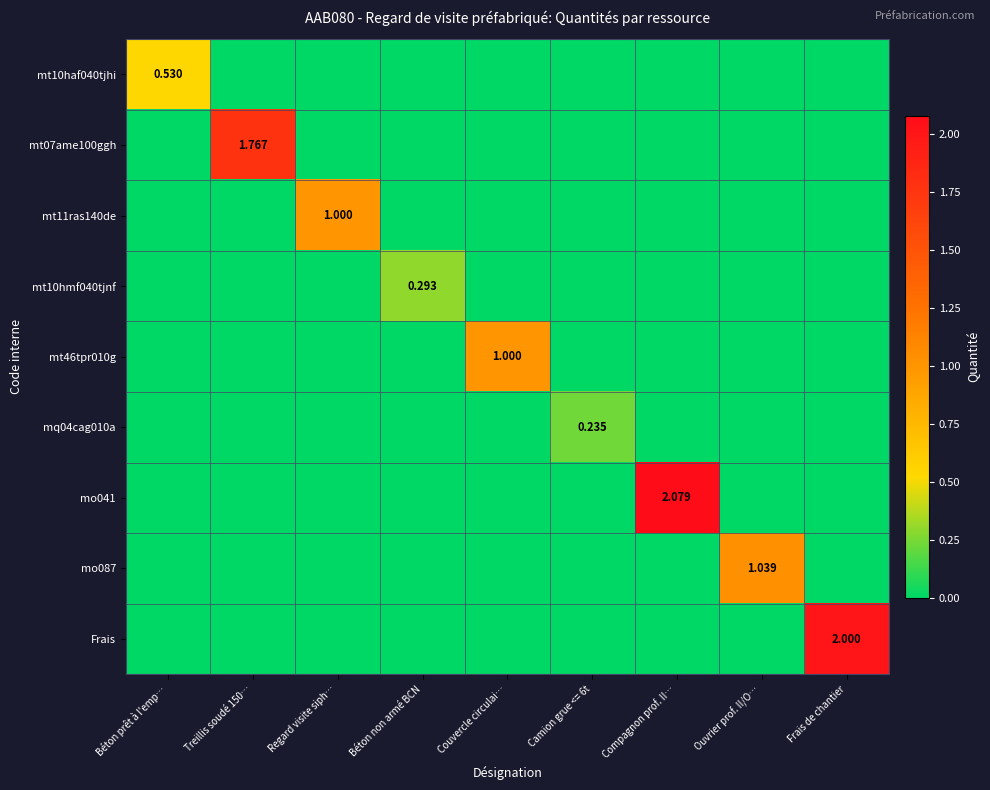

Between Béton prêt à l'emp… and Treillis soudé 150…, which series saw the biggest shift?

mt07ame100ggh